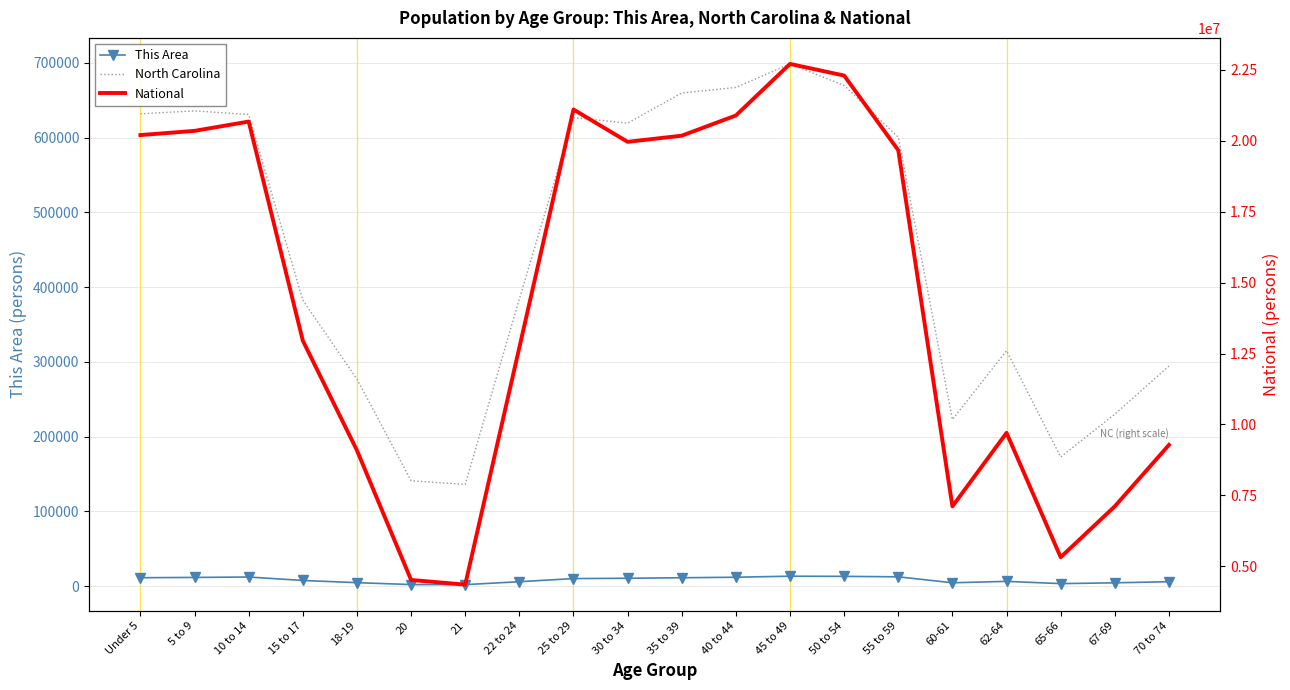

Which series has the largest total across all categories?

National